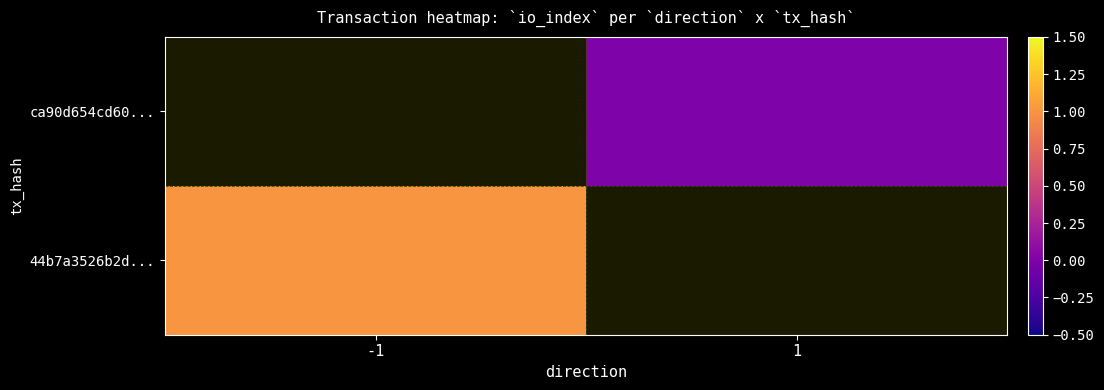

What is the greatest value displayed?

1.0